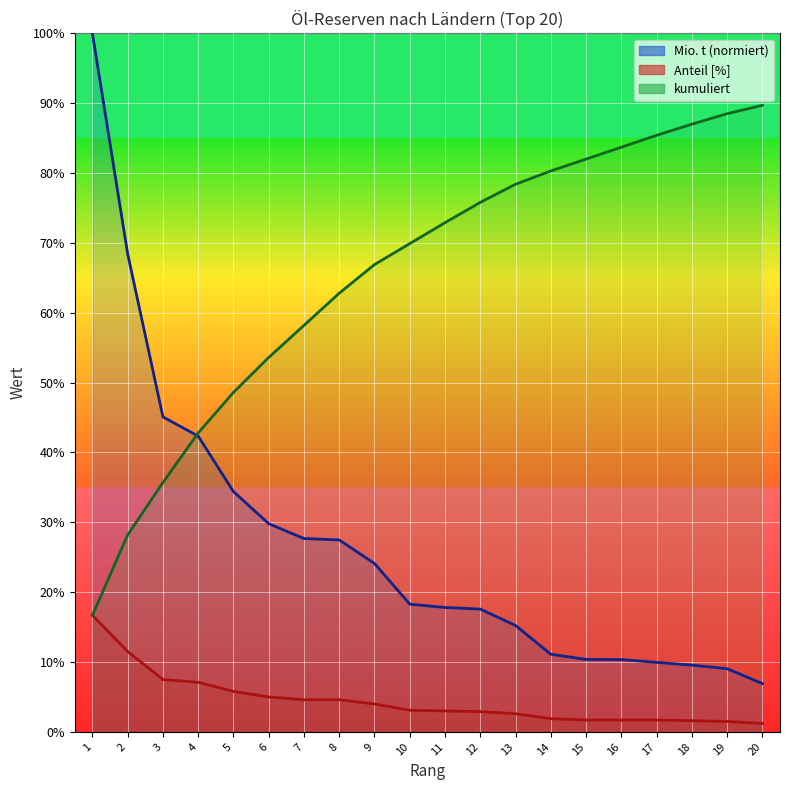

What is the sum of the Anteil [%] Linie values at 11 and 3?

10.5